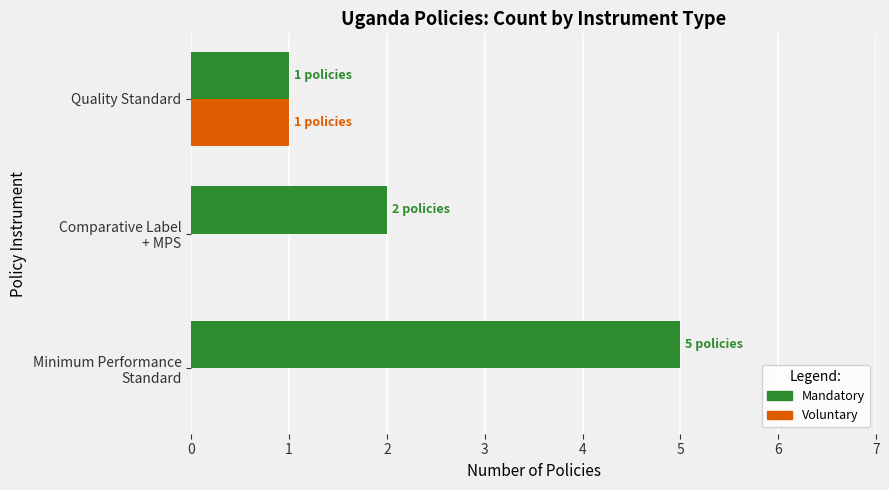

Which series has the largest total across all categories?

Mandatory